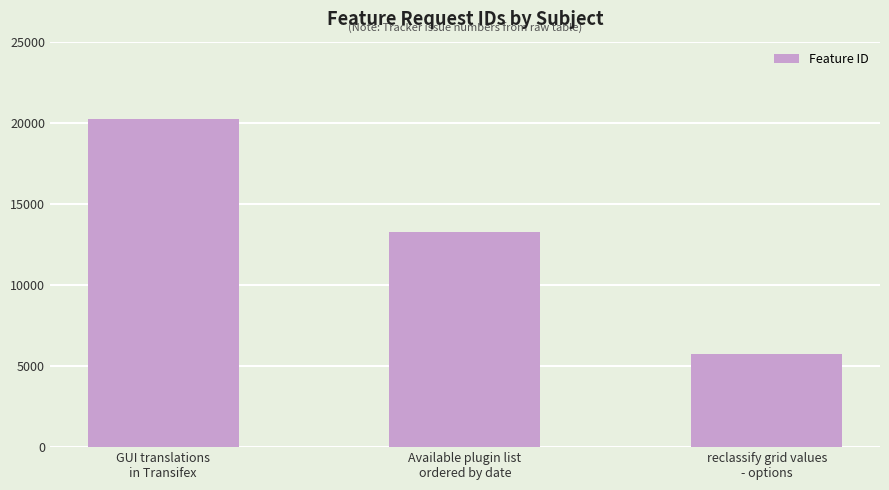

What is the greatest value displayed?

20208